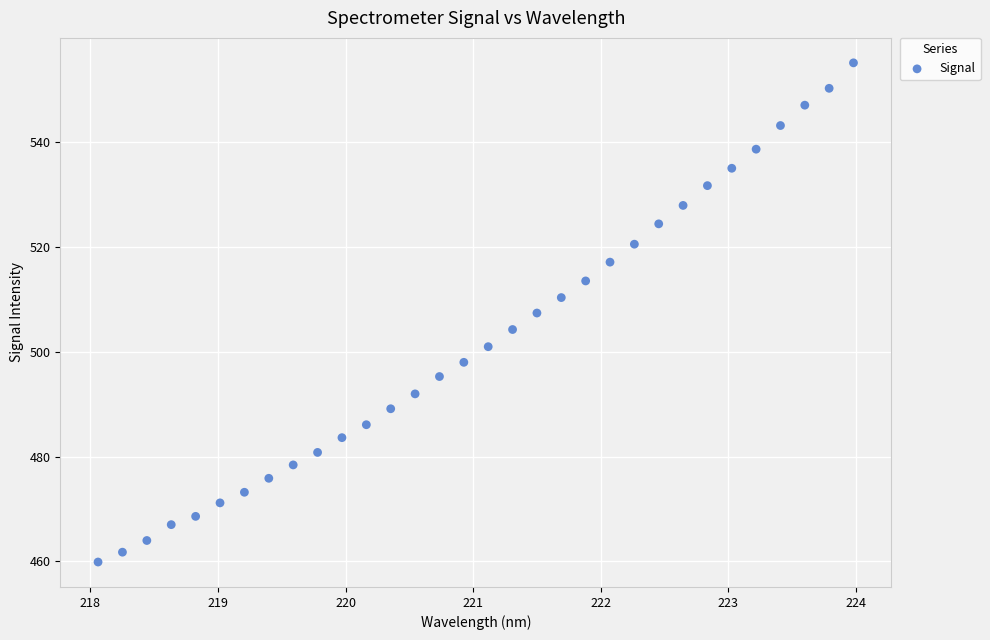

What is the range of Y values (max minus min)?

95.2